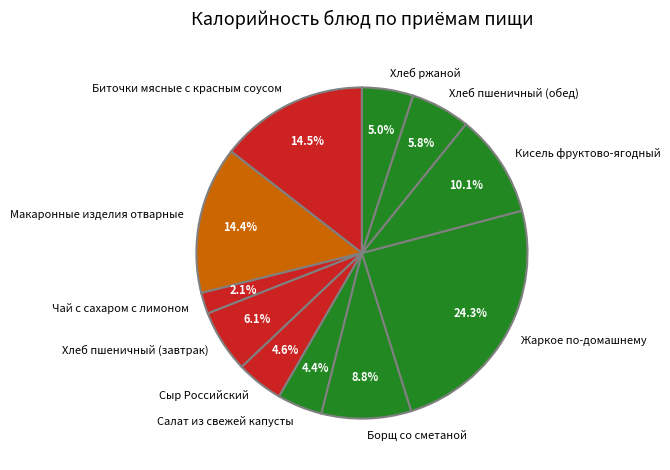

Is it true that Сыр Российский is 14% of the pie?

False